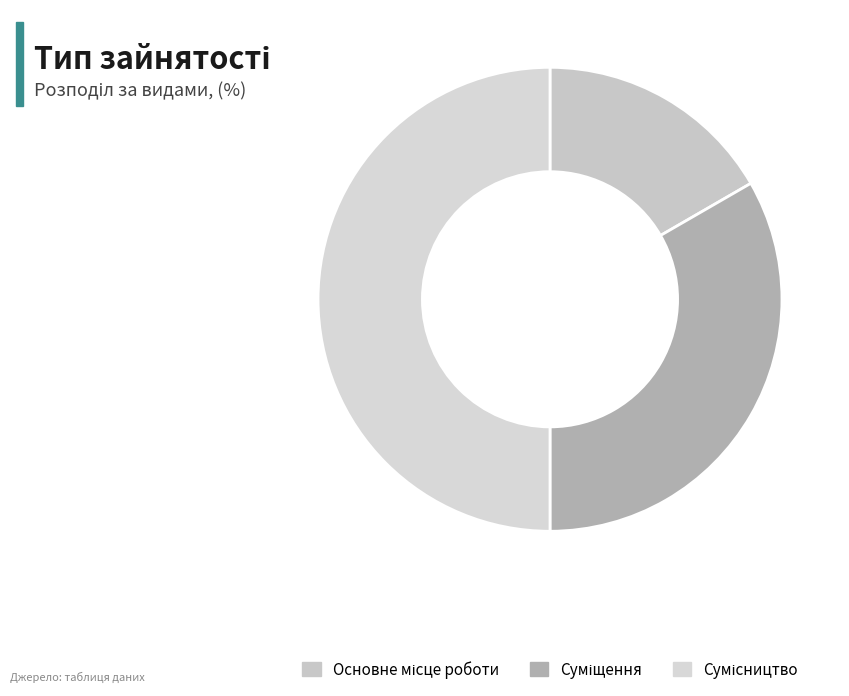

To the nearest percent, what percentage of the pie is Сумісництво?

50%